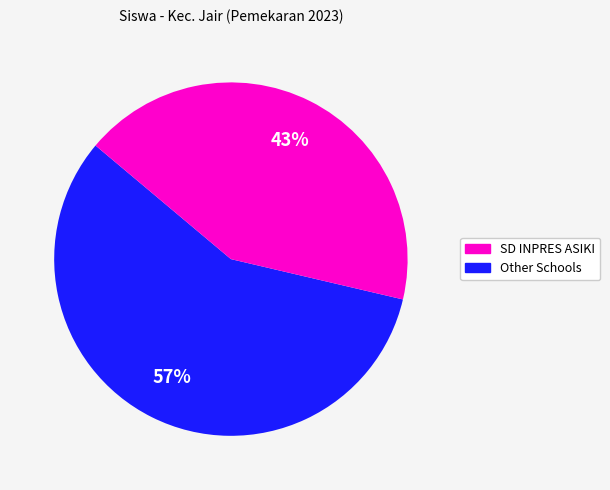

To the nearest percent, what is the average slice percentage?

50%